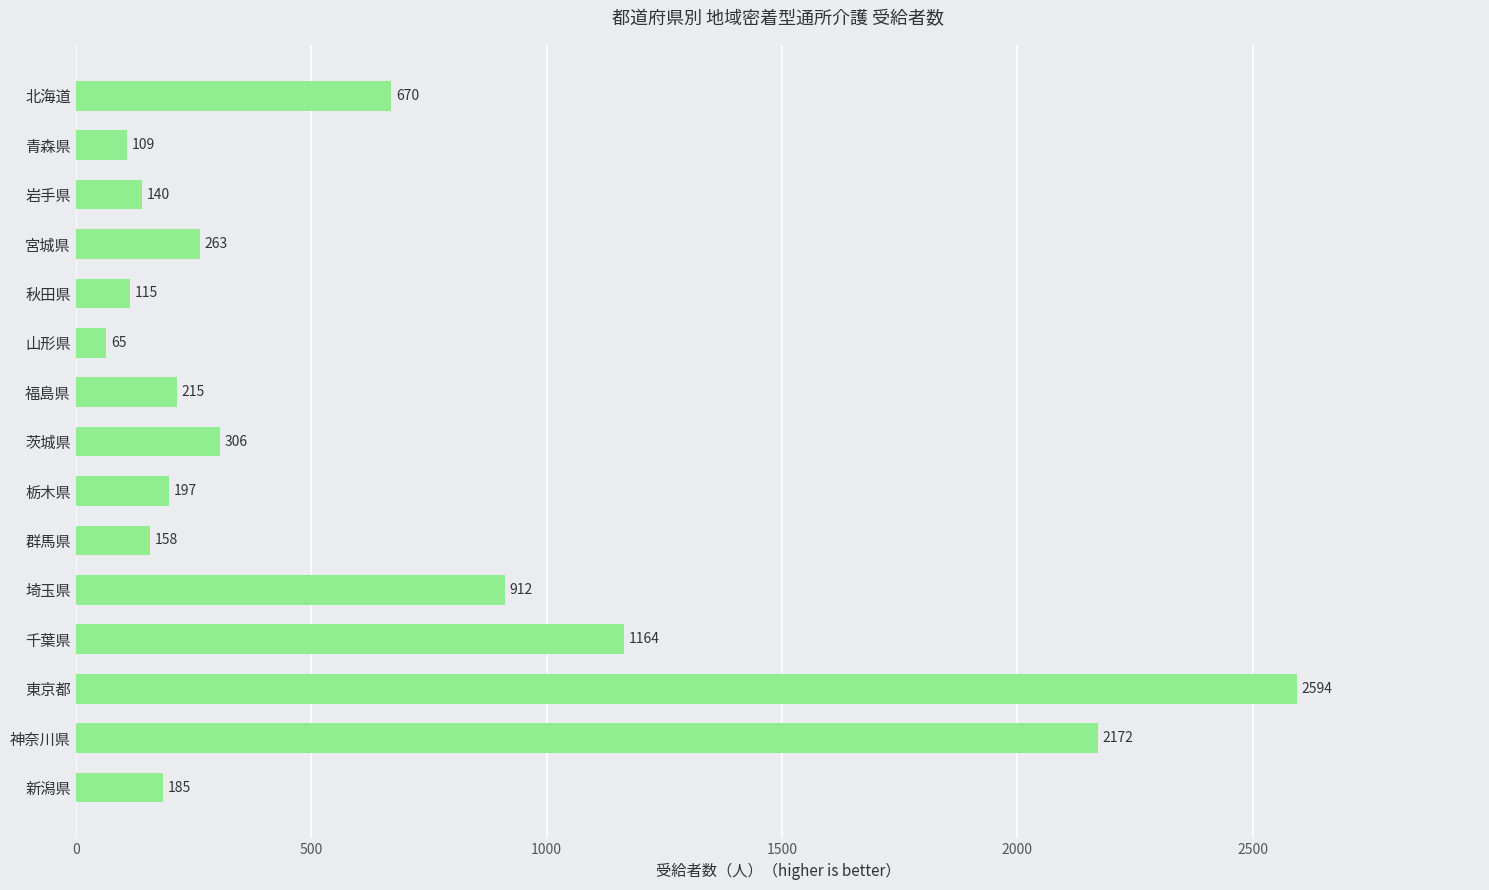

What is the sum of all values?

9265